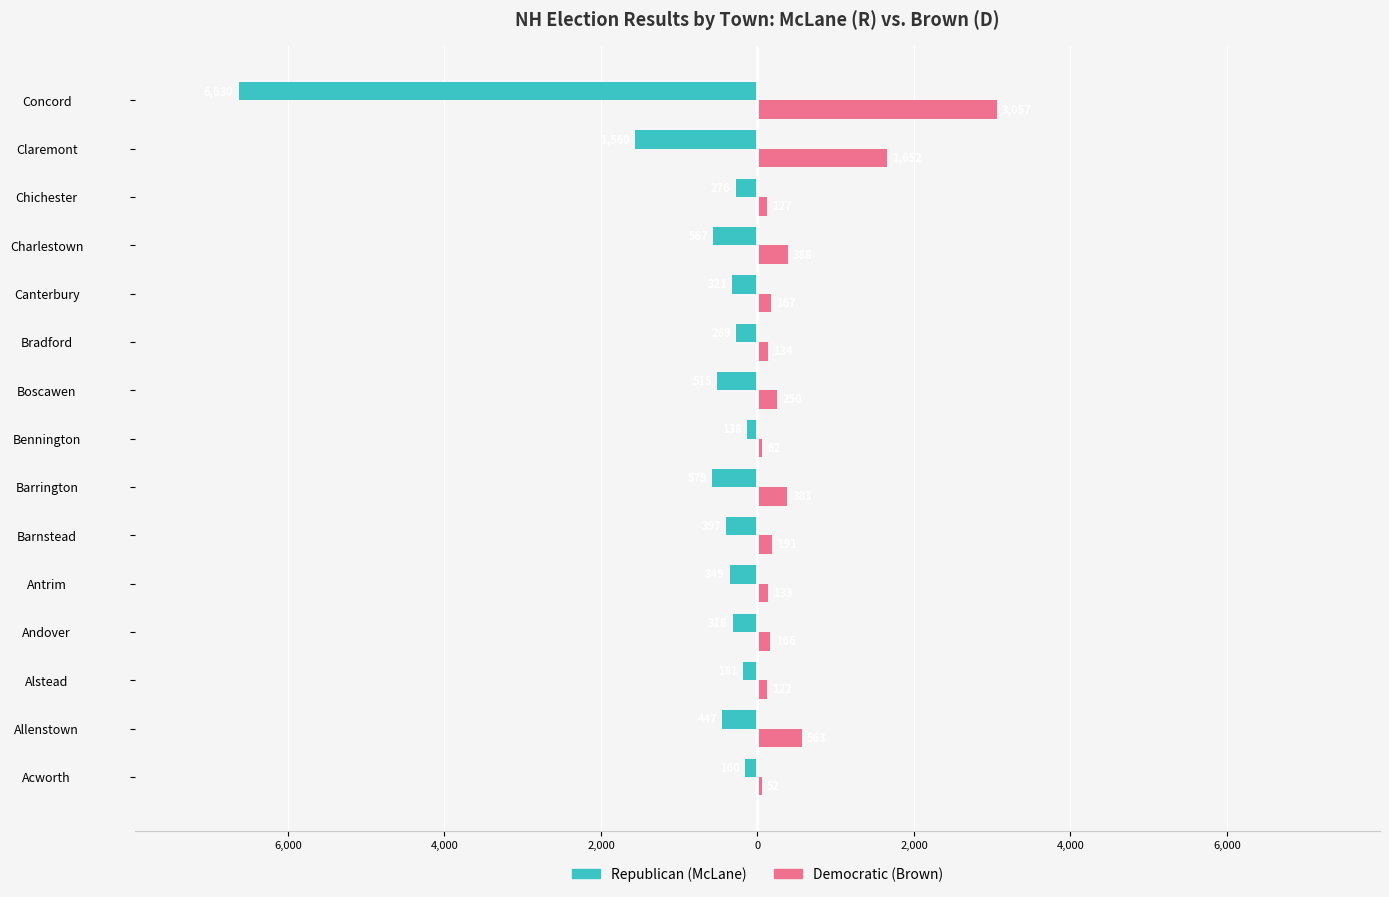

What are all the series names shown in the legend?

Republican (McLane), Democratic (Brown)